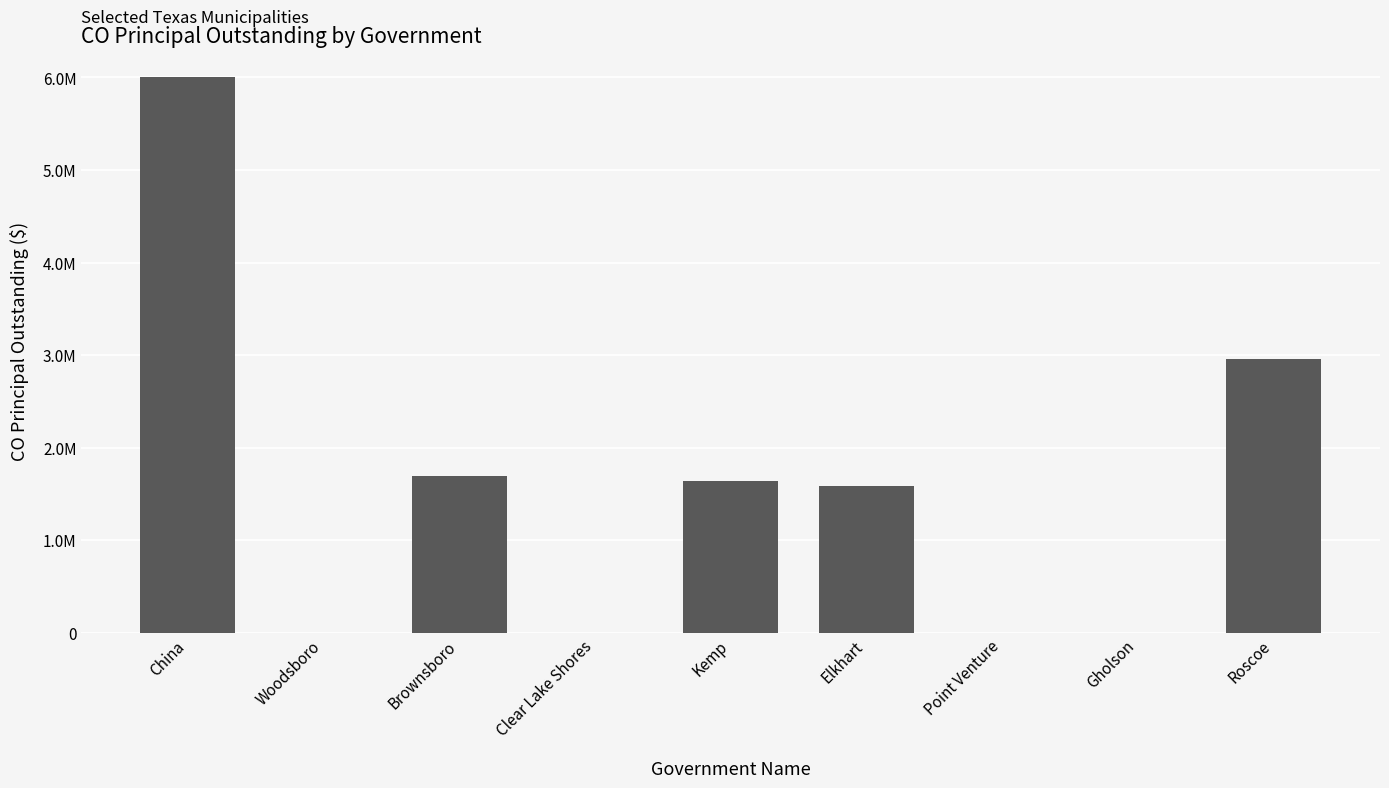

The chart shows a value of 2955000 at Roscoe. True or false?

True